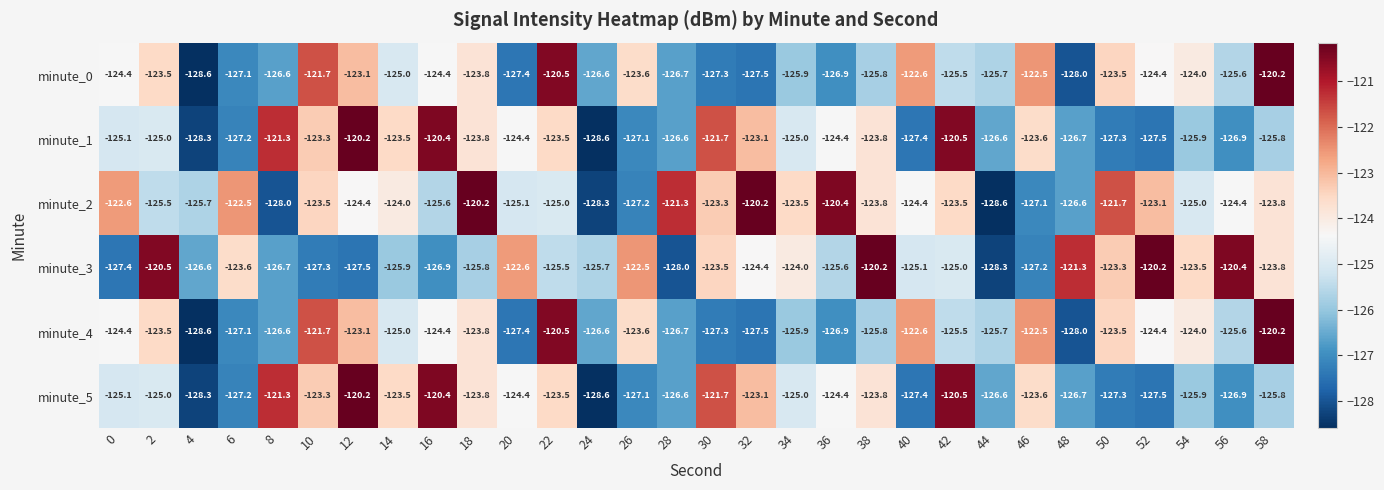

What is the difference between the second highest and second lowest values in the minute_3 series?

7.8